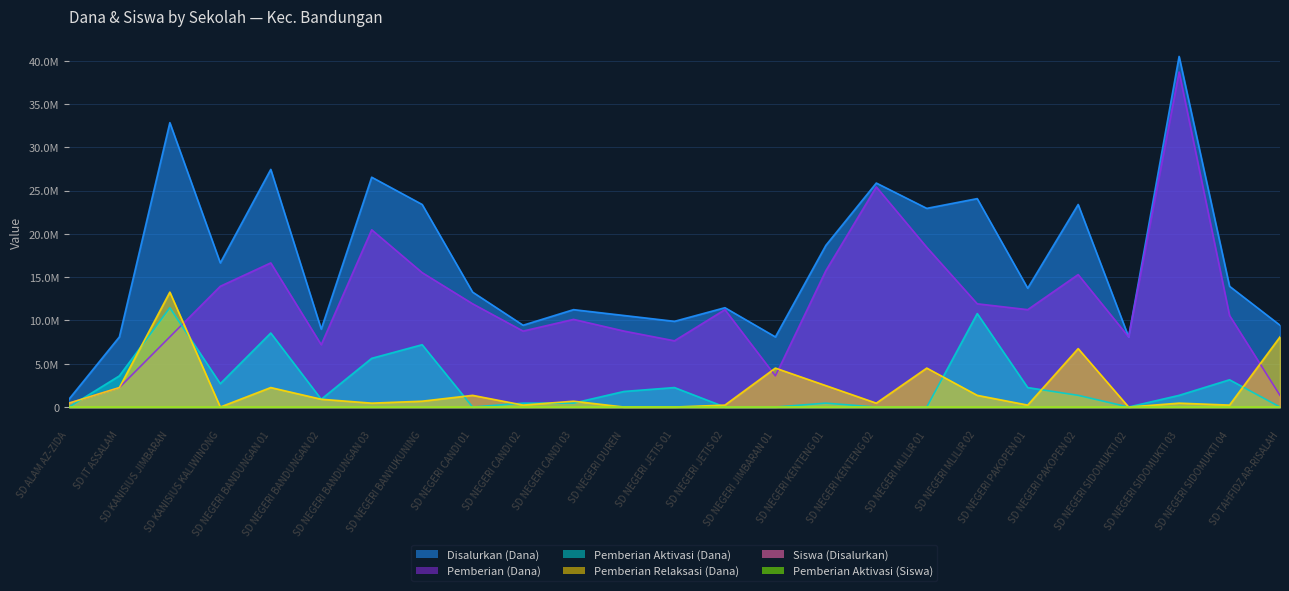

At which label does Pemberian Aktivasi (Siswa) first exceed 3?

SD IT ASSALAM